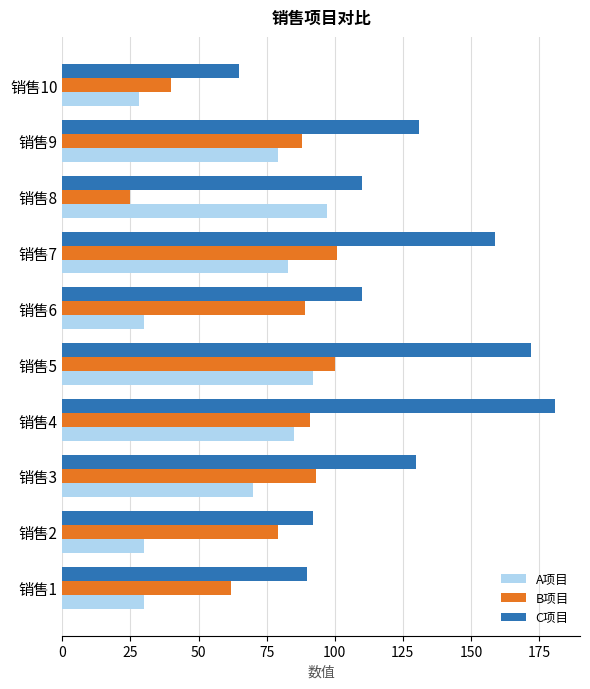

List the series in order of their overall mean, lowest first.

A项目, B项目, C项目